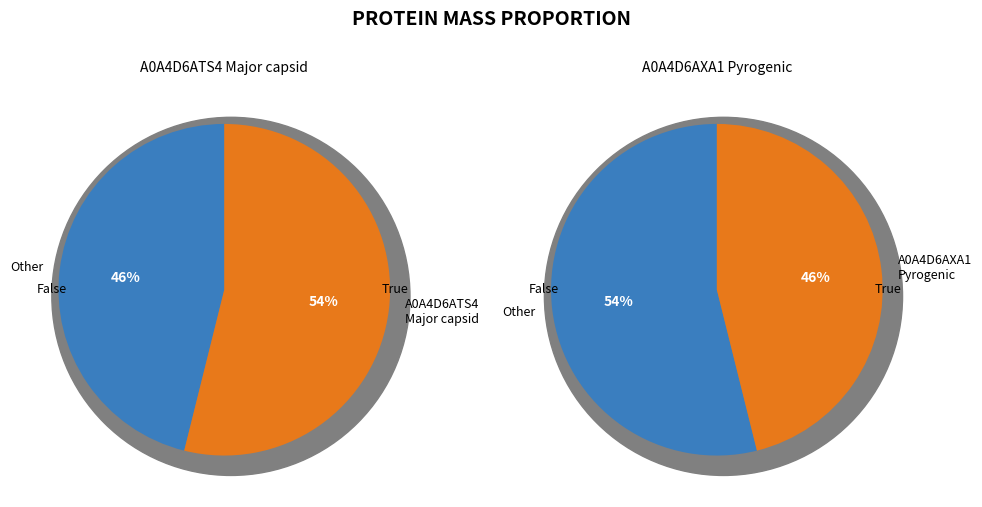

How many segments does this pie chart have?

2